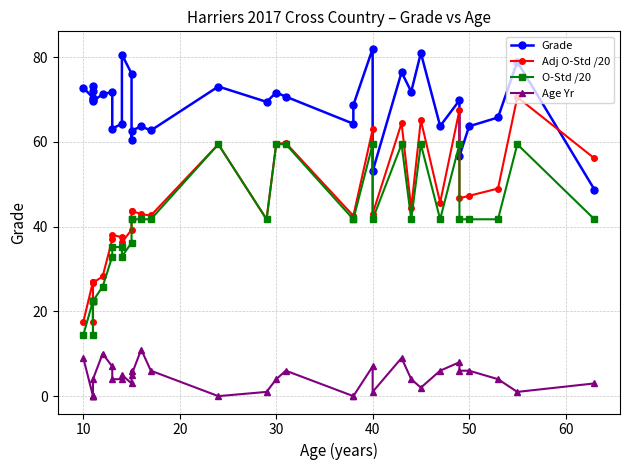

True or false: O-Std /20 and Adj O-Std /20 intersect in this chart.

False